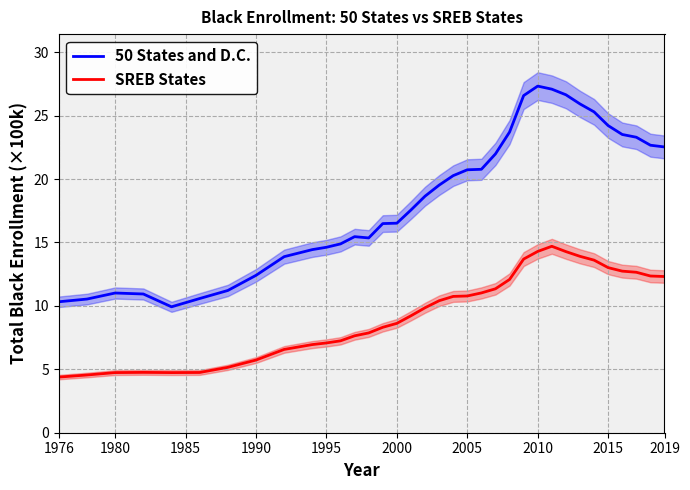

Is it true that SREB States equals 14.3 at 2010?

True